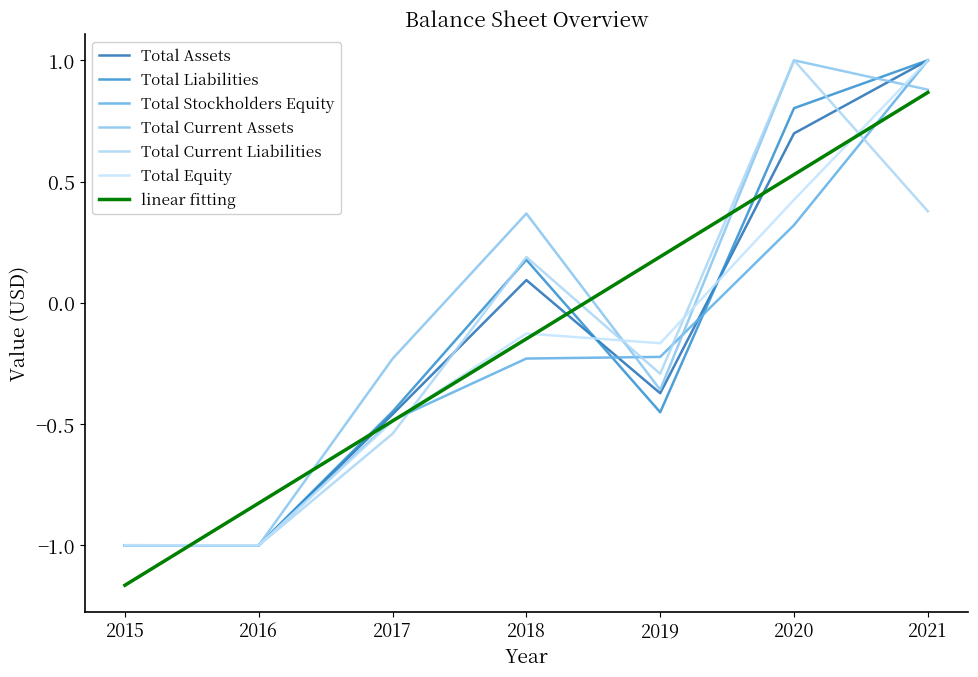

How many values in the Total Assets series are below 0?

4